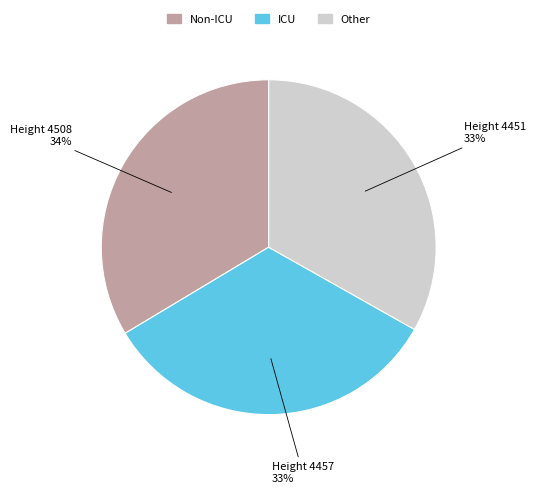

To the nearest percent, what is the average slice percentage?

33%